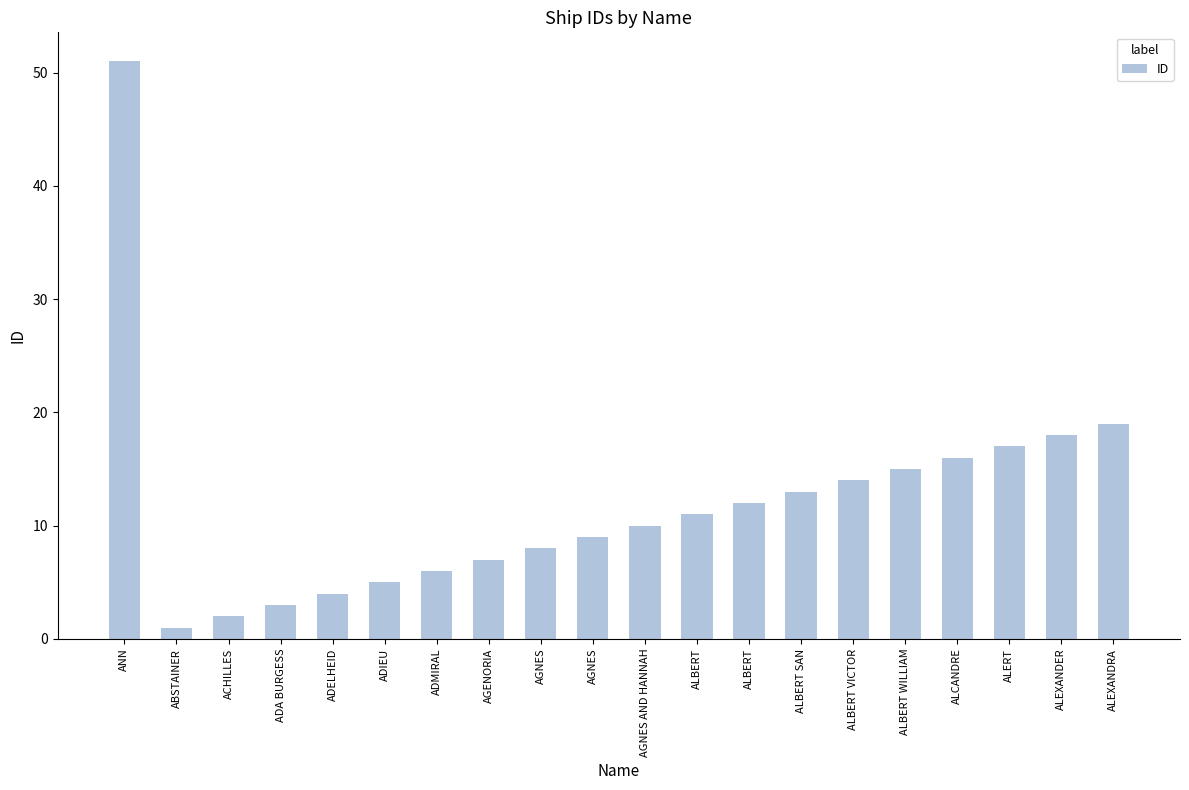

Where does the data first go above 11?

ANN